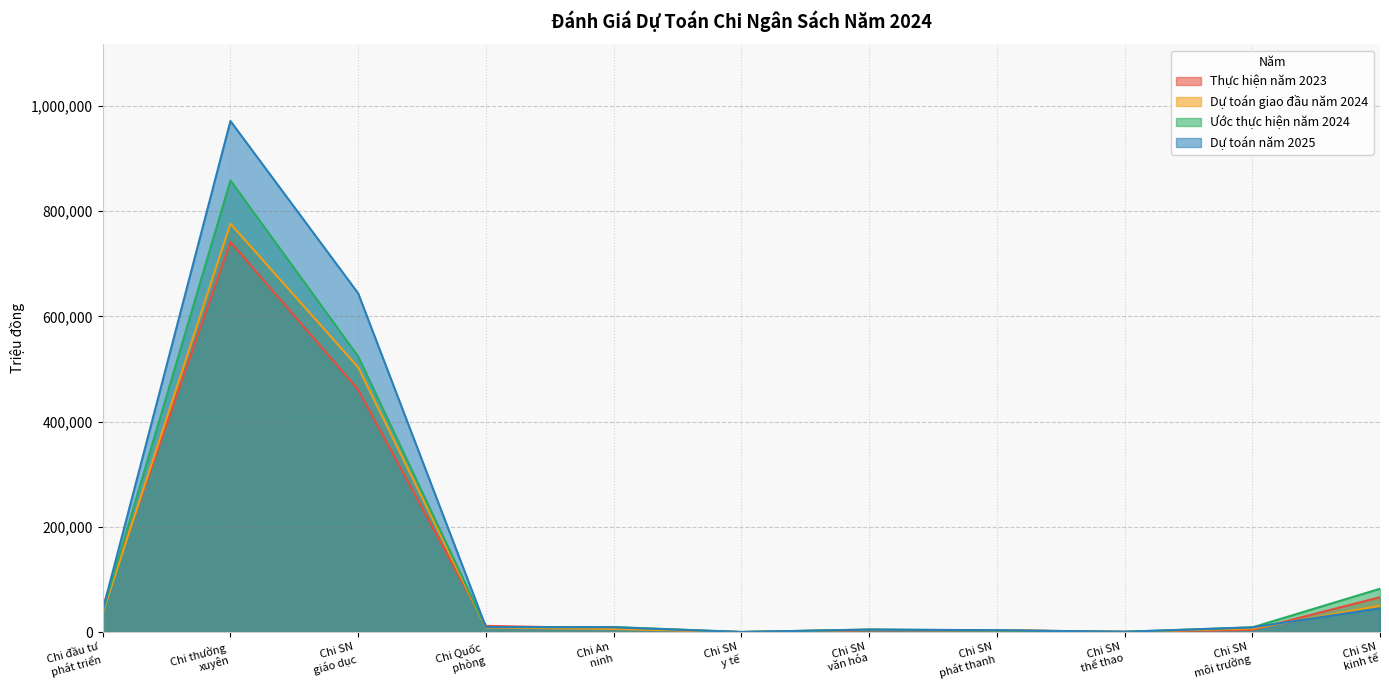

How many values in the Dự toán giao đầu năm 2024 series exceed 7000?

5